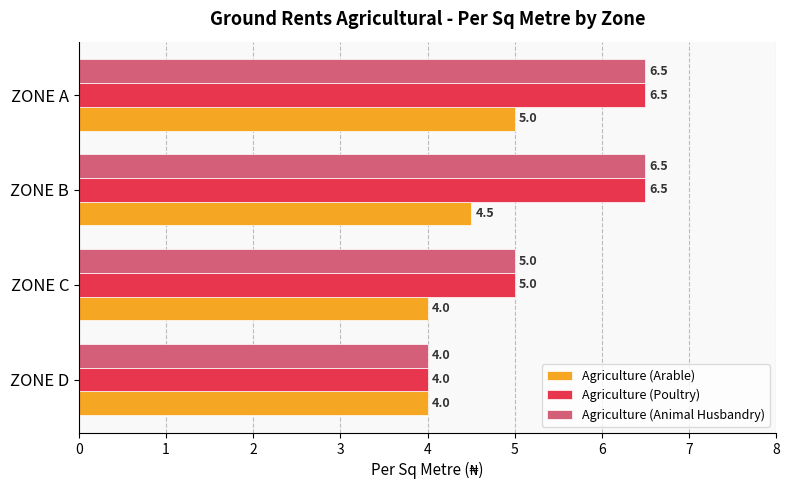

What is the difference between the maximum and minimum values in the Agriculture (Animal Husbandry) series?

2.5